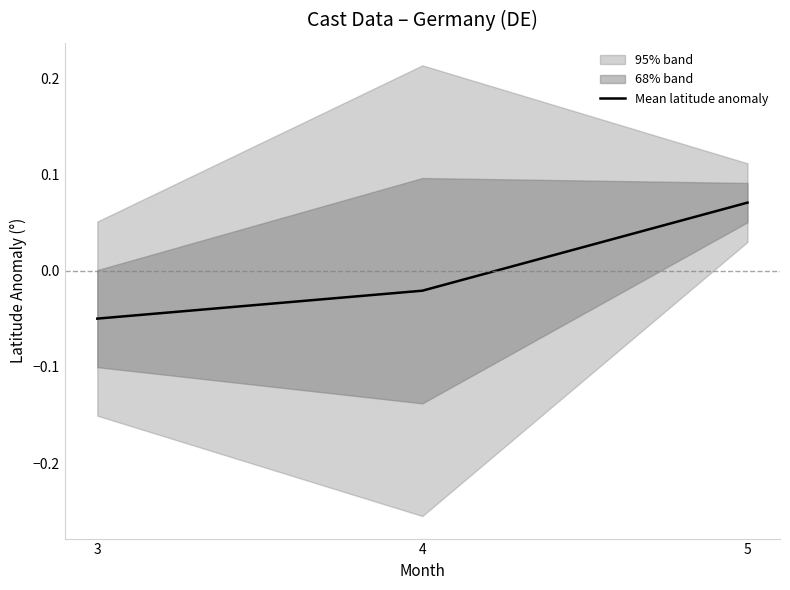

Is it true that the value at 5 is 0.1?

True